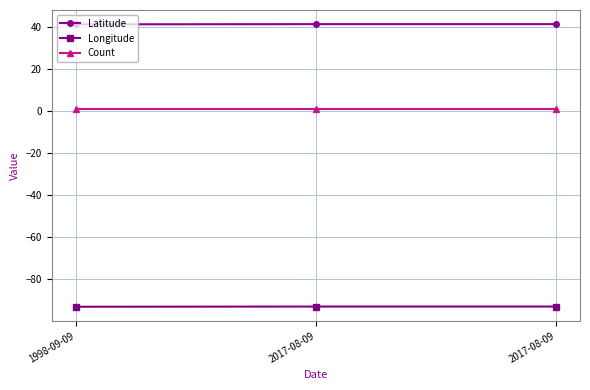

True or false: Latitude has a value of 41.4 at 2017-08-09.

True